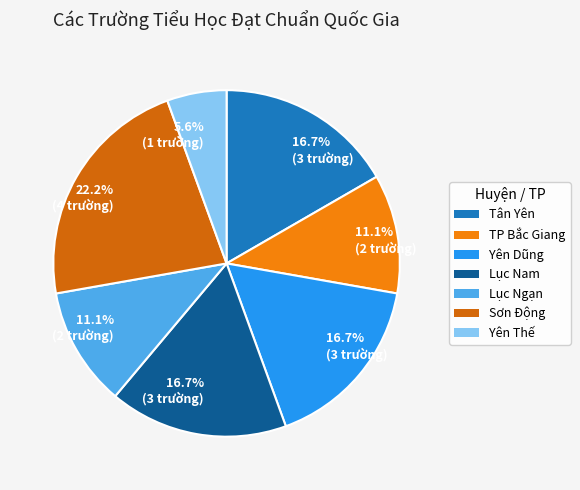

Is there a majority slice in this chart?

No